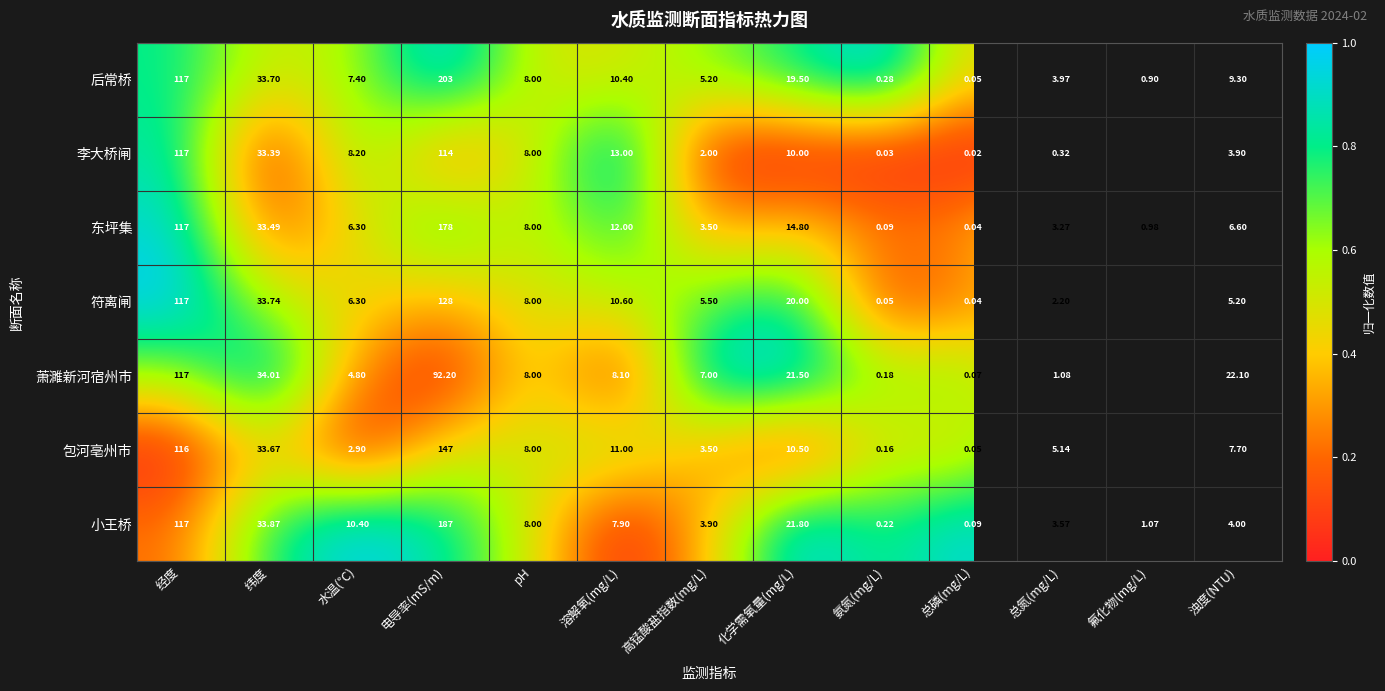

What is the greatest value displayed?

1.0